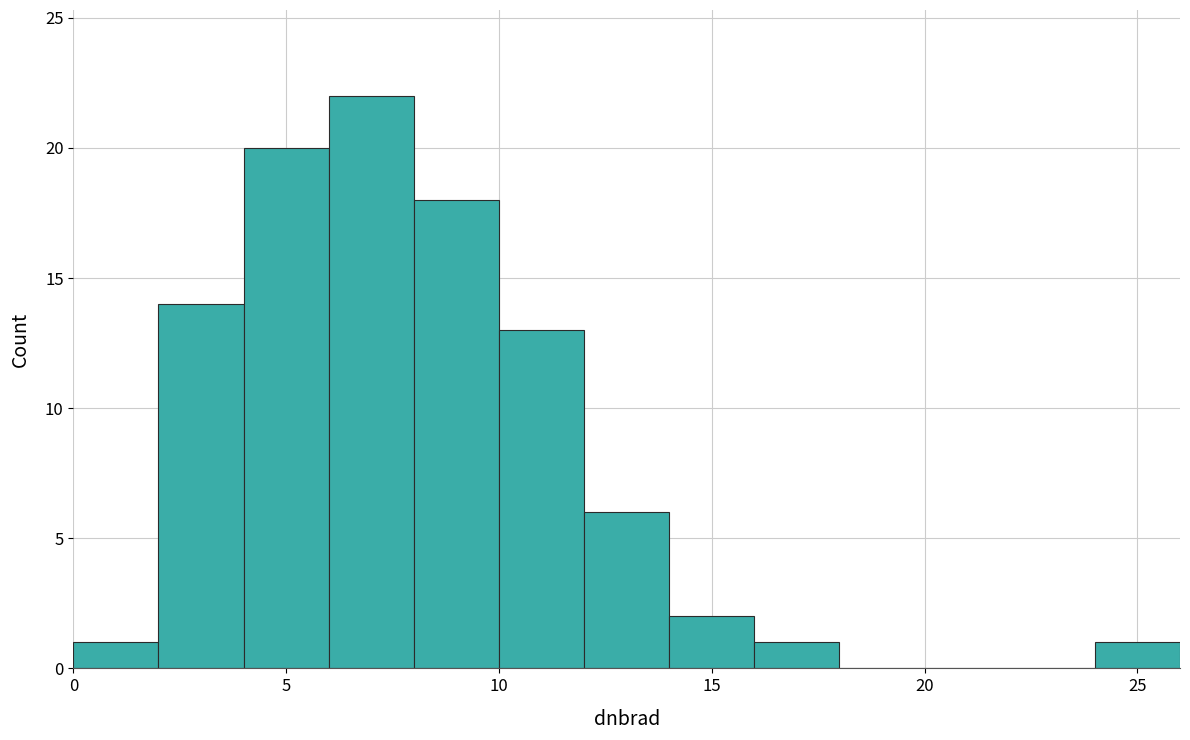

Which range on the x-axis has the tallest bar?

6 to 8